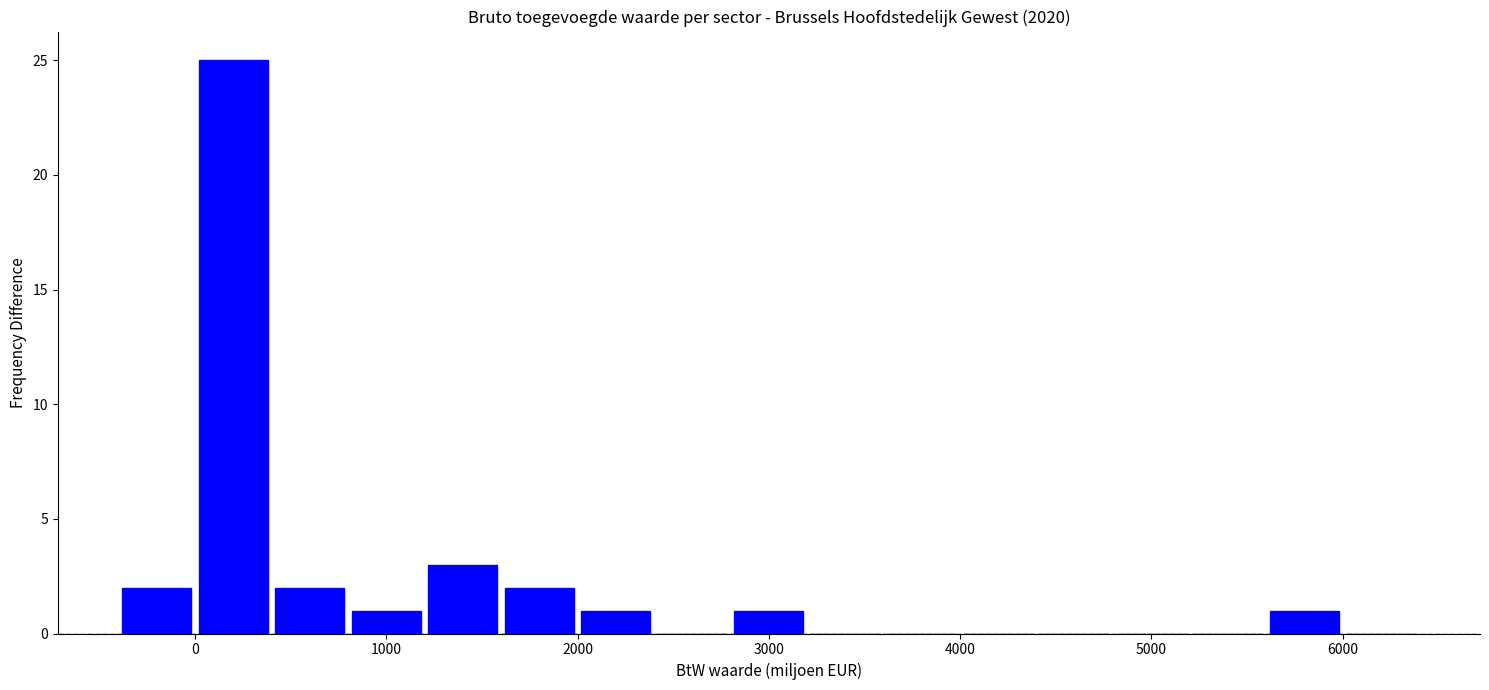

Reading left to right, list every bar in this chart as the range it spans on the x-axis followed by its height. The values are not printed on the chart, so give them approximately, as read against the axis.

-400 to 0: 2
0 to 400: 25
400 to 800: 2
800 to 1200: 1
1200 to 1600: 3
1600 to 2000: 2
2000 to 2400: 1
2400 to 2800: 0
2800 to 3200: 1
3200 to 3600: 0
3600 to 4000: 0
4000 to 4400: 0
4400 to 4800: 0
4800 to 5200: 0
5200 to 5600: 0
5600 to 6000: 1
6000 to 6400: 0